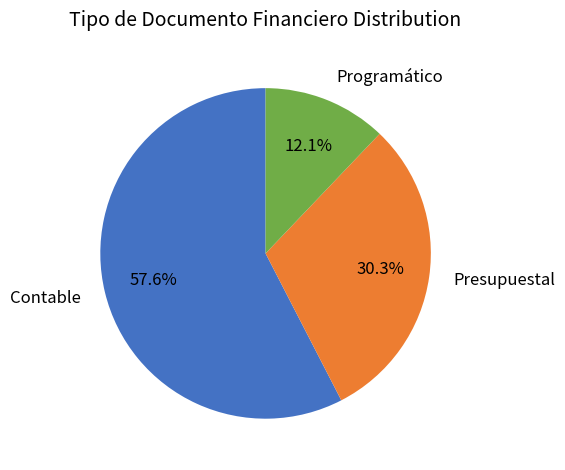

Does Contable represent more than half of the total?

Yes